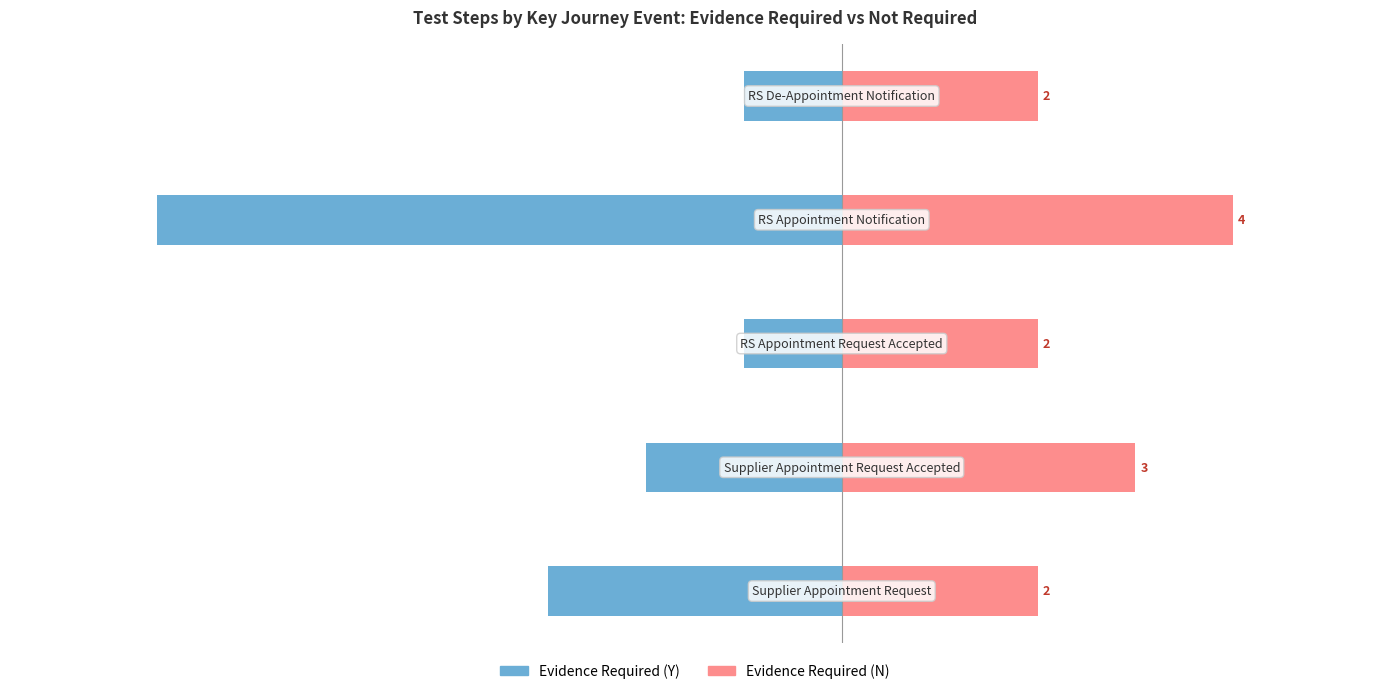

The Evidence Required (N) series shows 5 at 1. True or false?

False